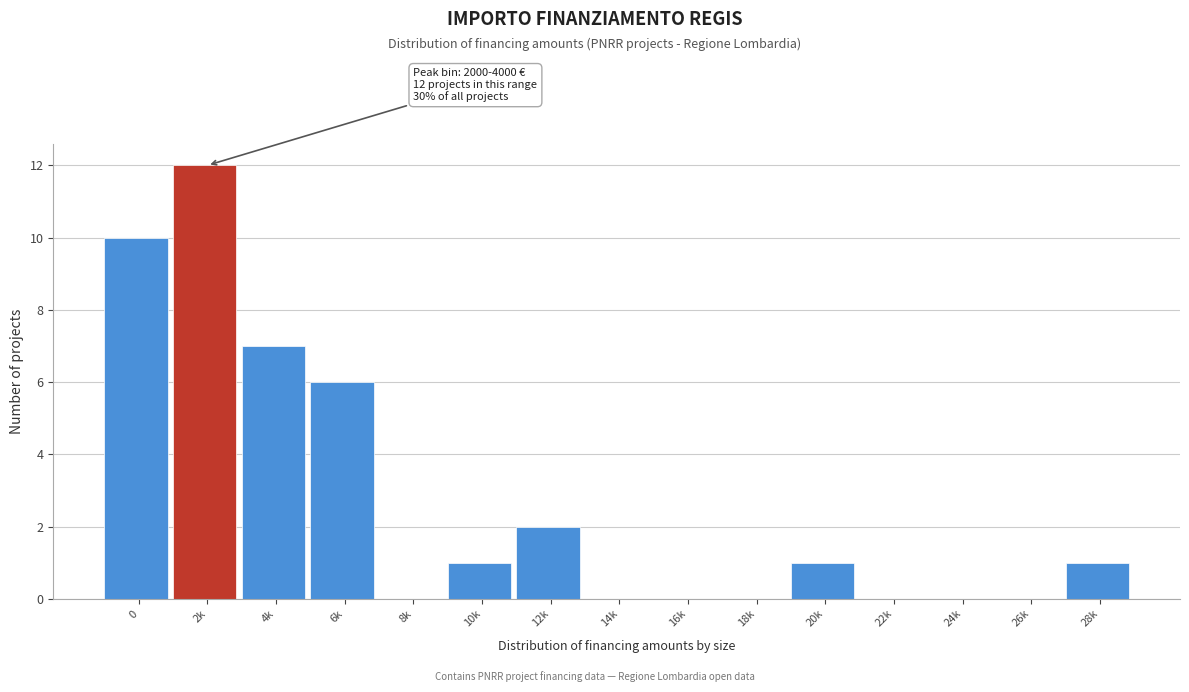

Reading left to right, list all the values displayed in this chart.

0=10	2k=12	4k=7	6k=6	8k=0	10k=1	12k=2	14k=0	16k=0	18k=0	20k=1	22k=0	24k=0	26k=0	28k=1